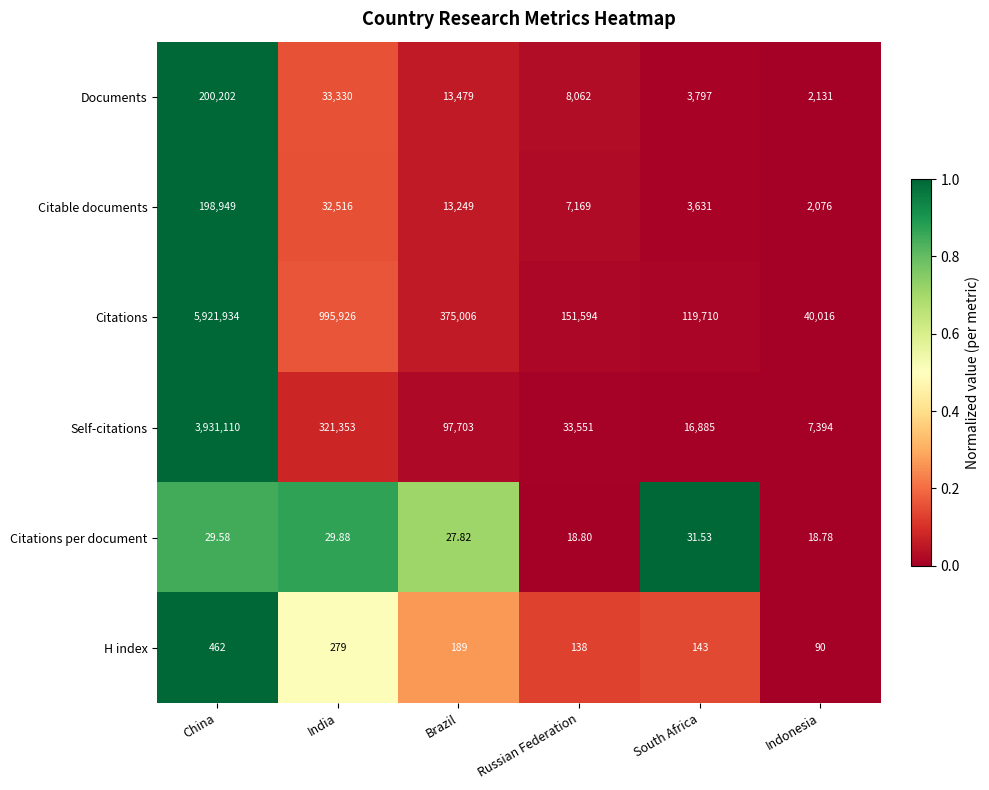

List the labels in order of H index value, smallest first.

Indonesia, Russian Federation, South Africa, Brazil, India, China